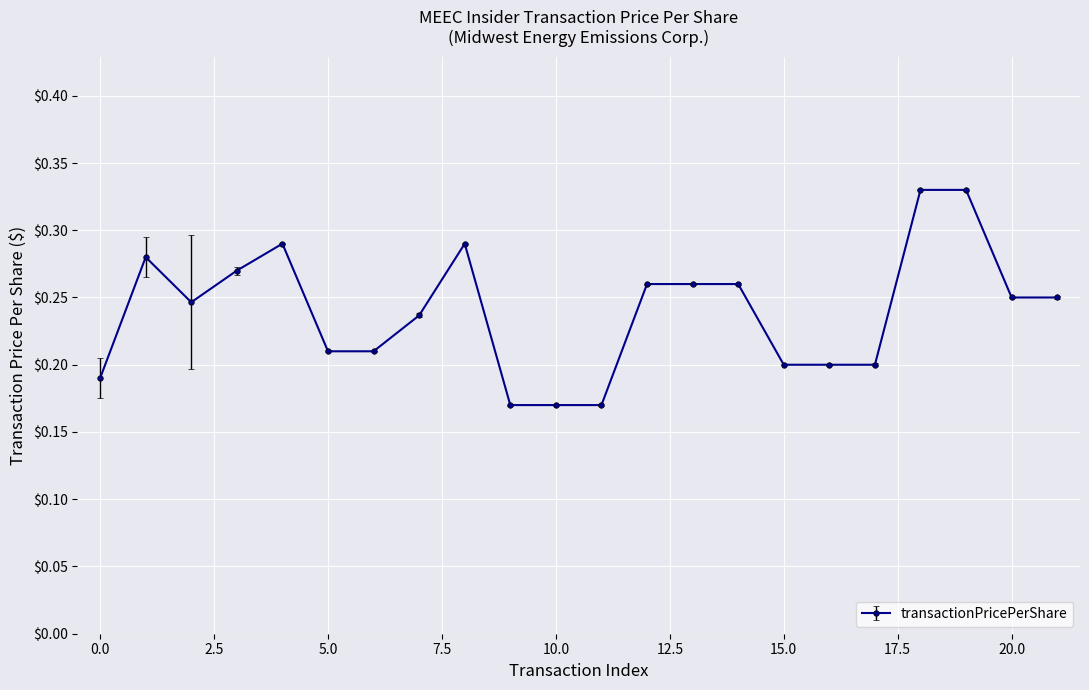

True or false: there are more than 1 points higher than both neighbors.

True